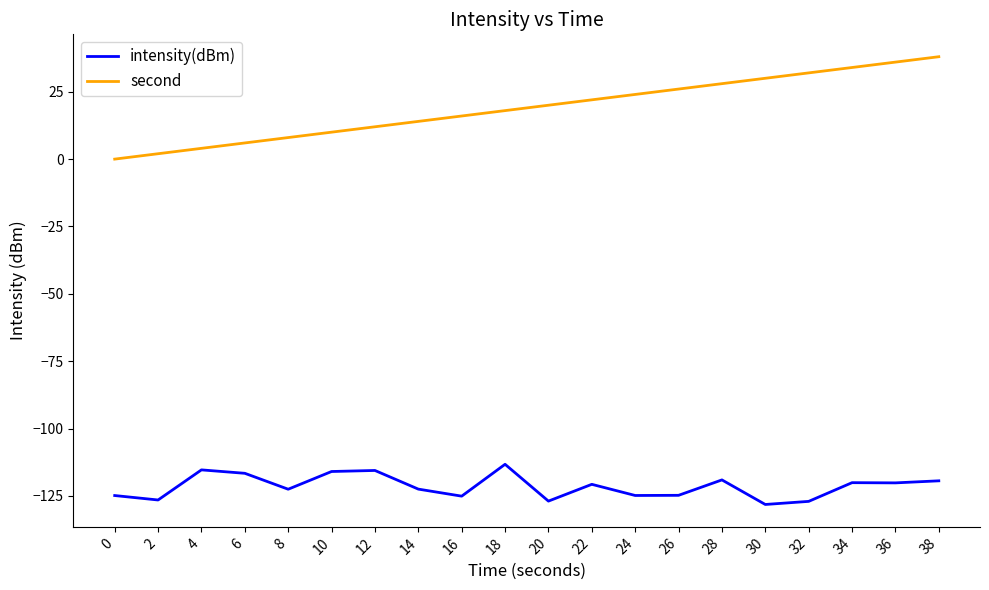

List the series in order of their overall mean, highest first.

second, intensity(dBm)